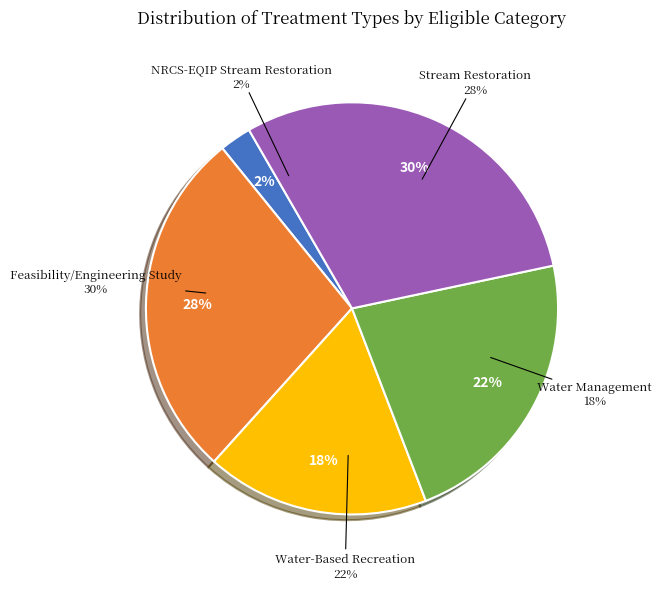

The NRCS-EQIP Stream Restoration slice represents 1% of the pie. True or false?

False